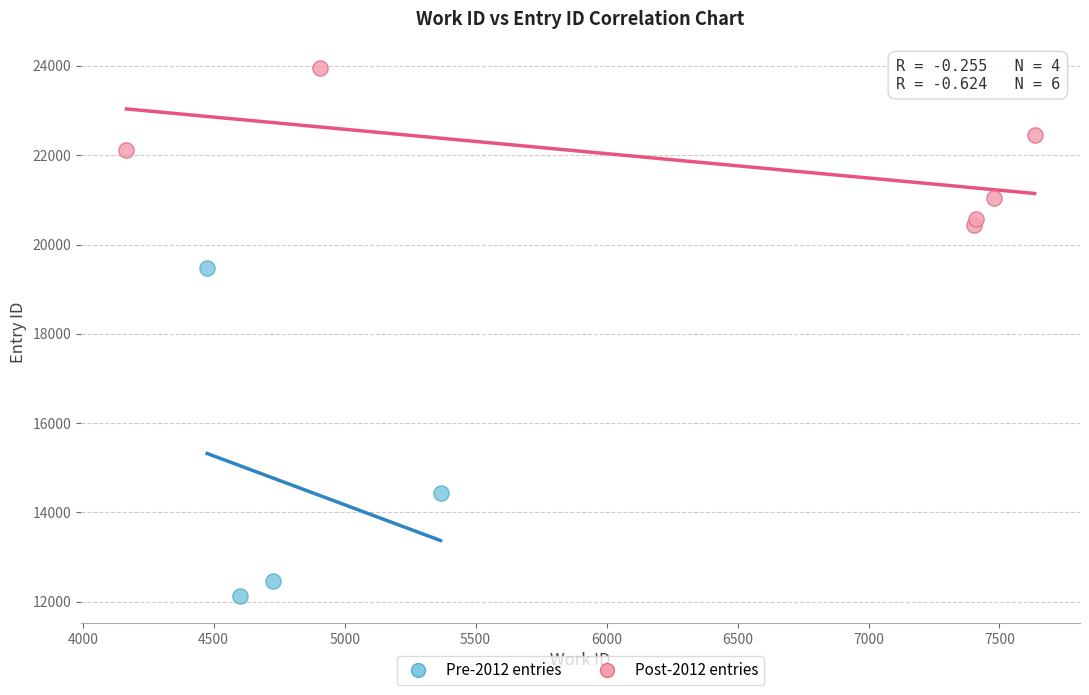

Which series has the largest Y range (max minus min)?

Pre-2012 entries